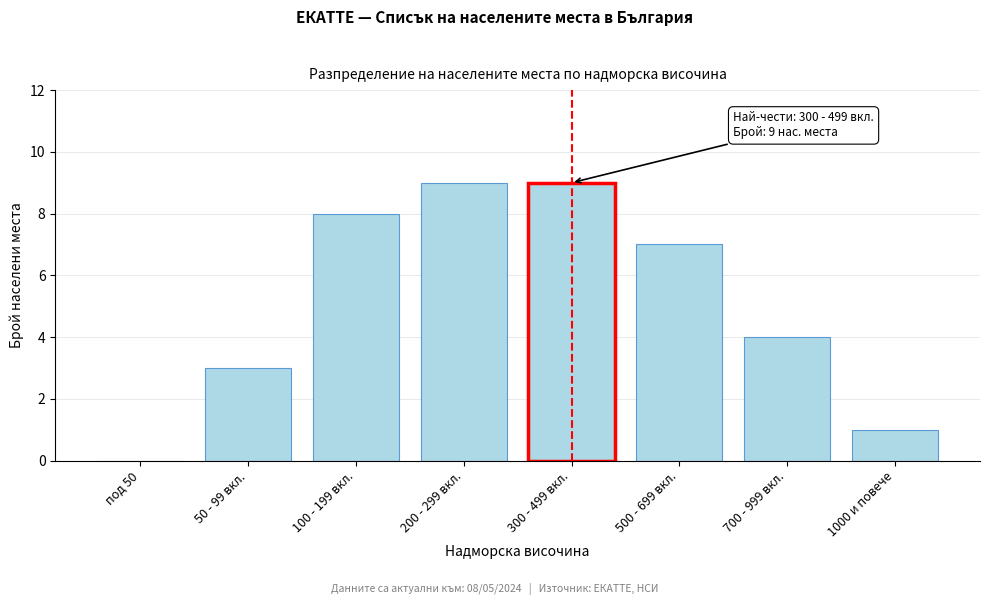

Reading right to left, what are all the values shown in this chart?

1000 и повече=1	700 - 999 вкл.=4	500 - 699 вкл.=7	300 - 499 вкл.=9	200 - 299 вкл.=9	100 - 199 вкл.=8	50 - 99 вкл.=3	под 50=0